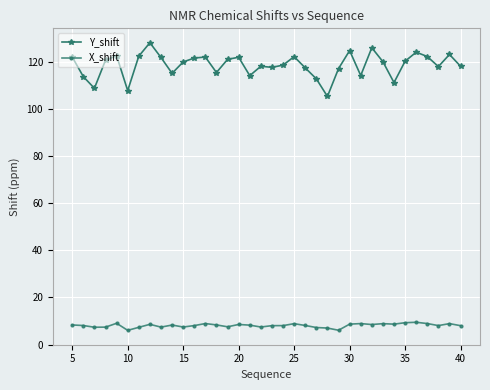

What is the highest value of the Y_shift series?

128.1